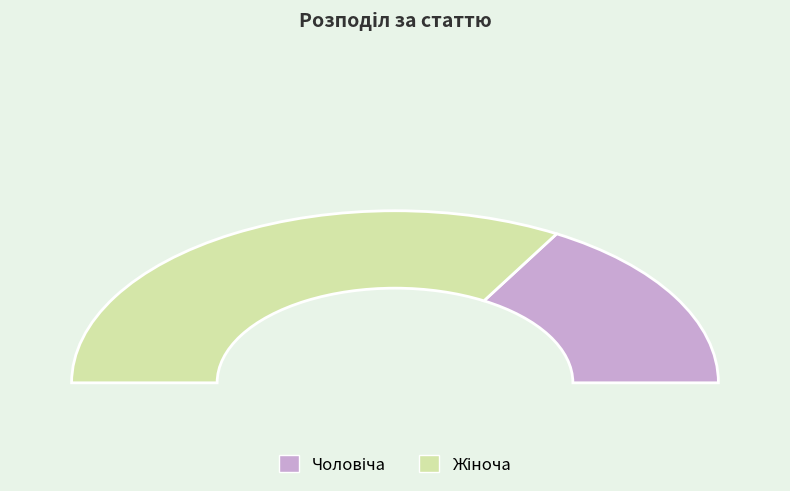

Which category has the smallest portion of the pie?

Чоловіча